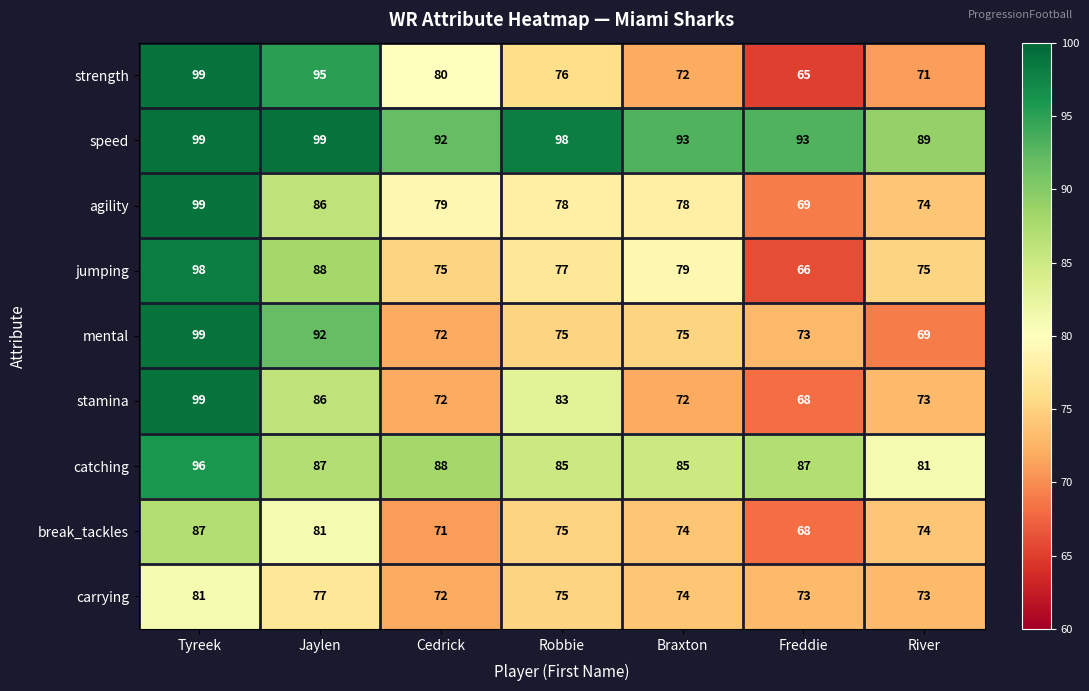

What is the difference between the second highest and second lowest values in the speed series?

7